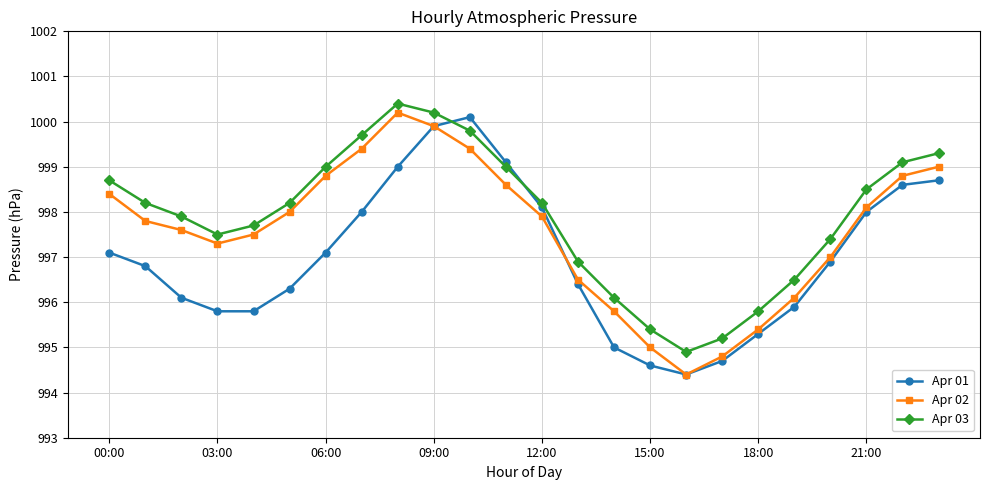

List the series in order of their peak value, highest first.

Apr 03, Apr 02, Apr 01